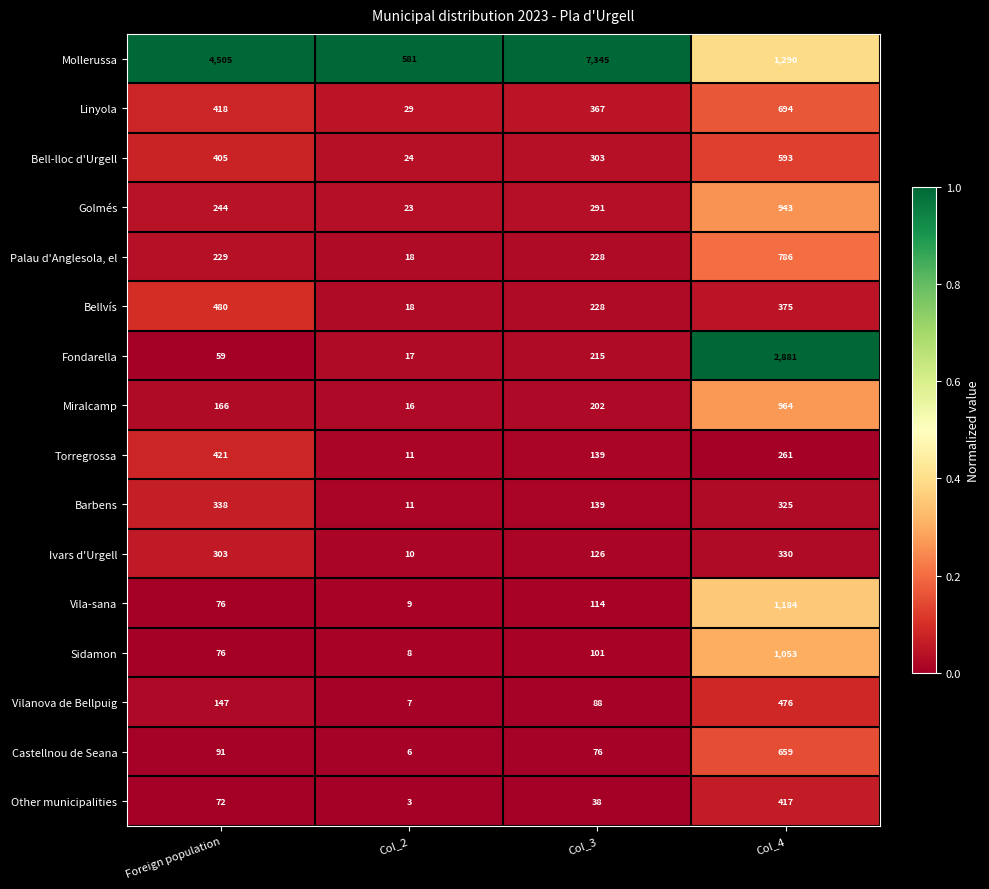

What is the difference between the highest and lowest values at Col_2?

578